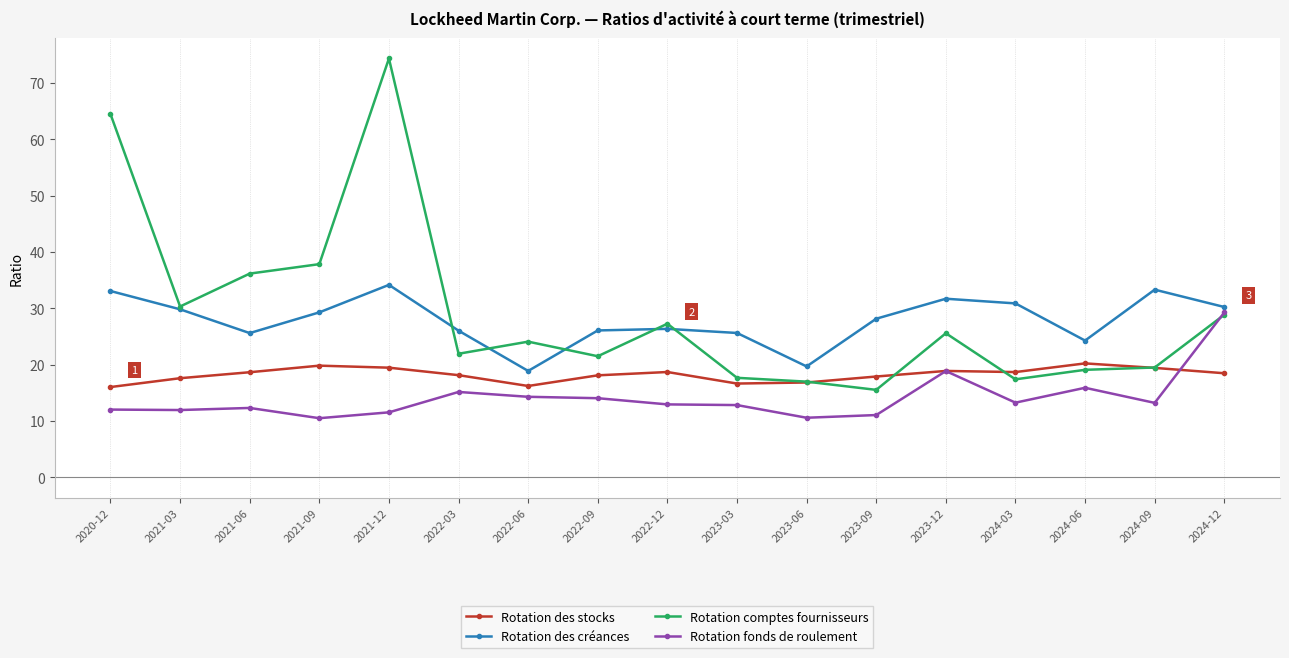

Is it true that Rotation des stocks equals 17.9 at 2023-09?

True